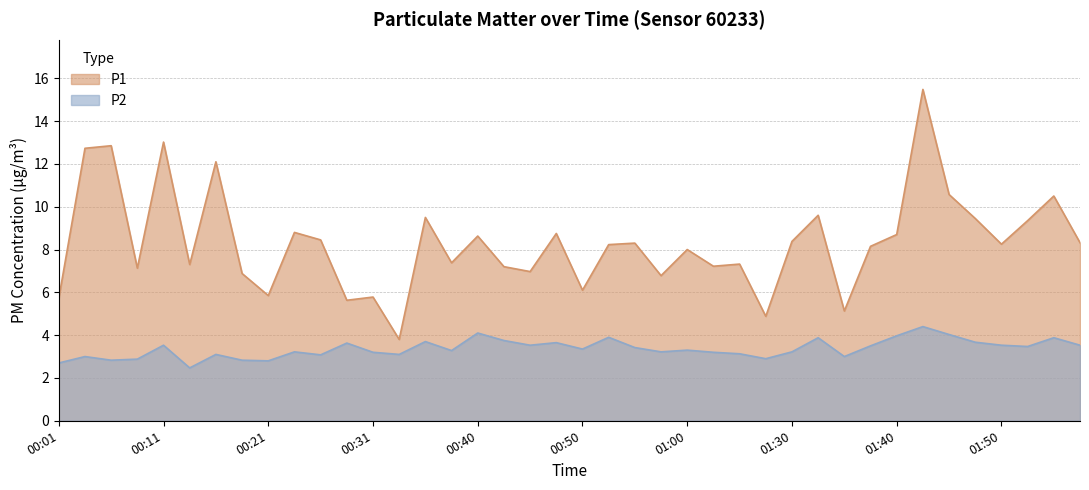

Between 00:21 and 00:28, which series saw the biggest shift?

P2